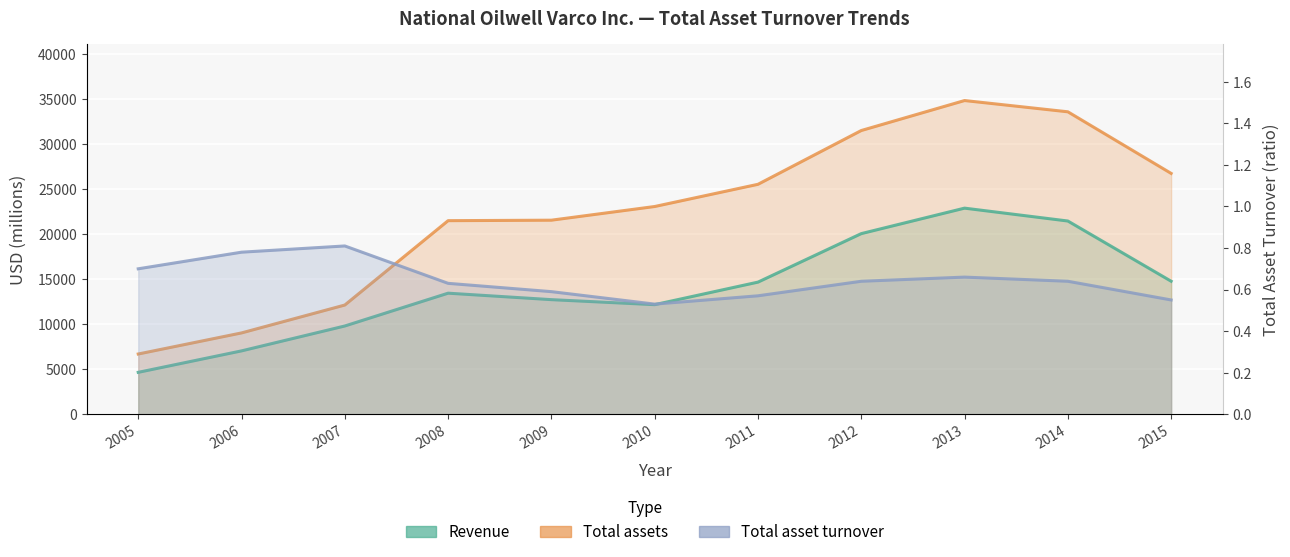

Is the value of Total asset turnover at 2010 greater than the value of Revenue at 2015?

No